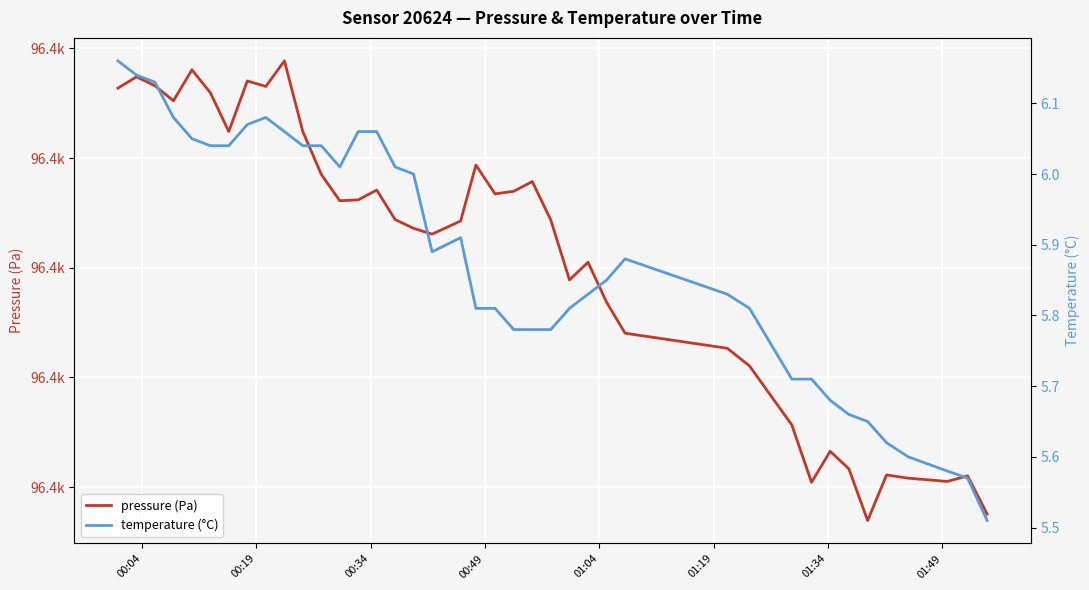

Is it true that temperature (°C) equals 2.7 at 26?

False